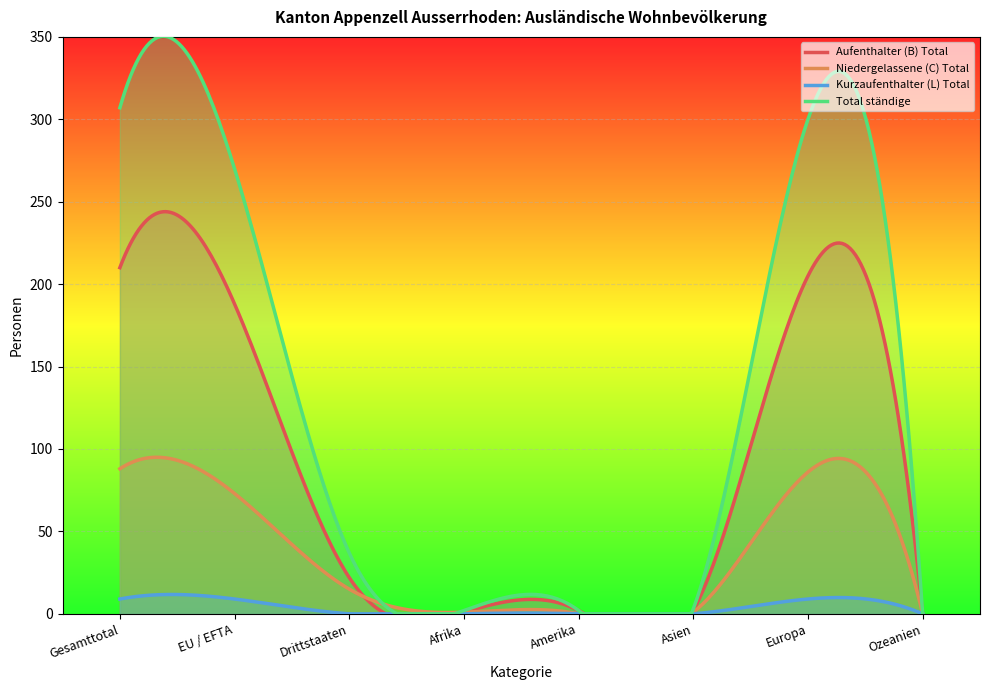

True or false: Total ständige has more than 1 interior local peaks.

True